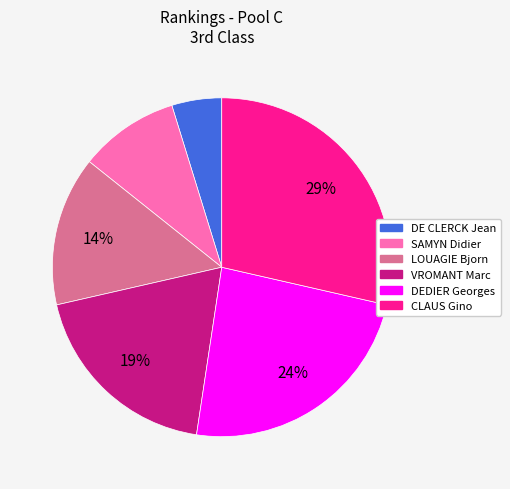

Rank the categories by value from highest to lowest.

CLAUS Gino, DEDIER Georges, VROMANT Marc, LOUAGIE Bjorn, SAMYN Didier, DE CLERCK Jean